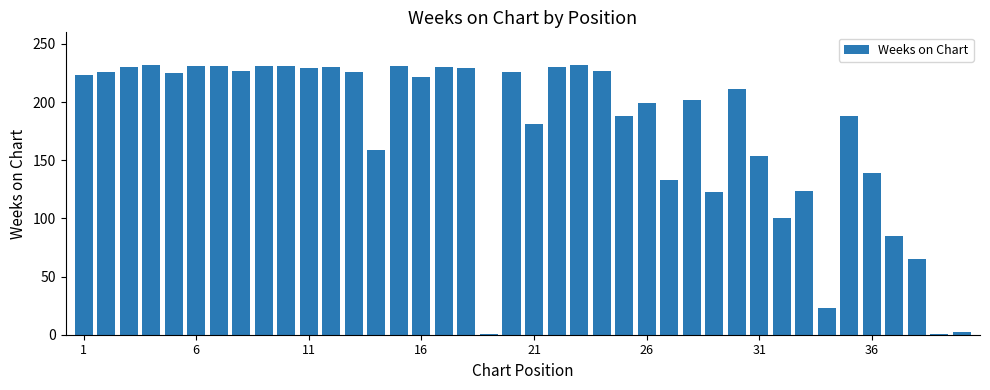

What is the maximum value shown in the chart?

232